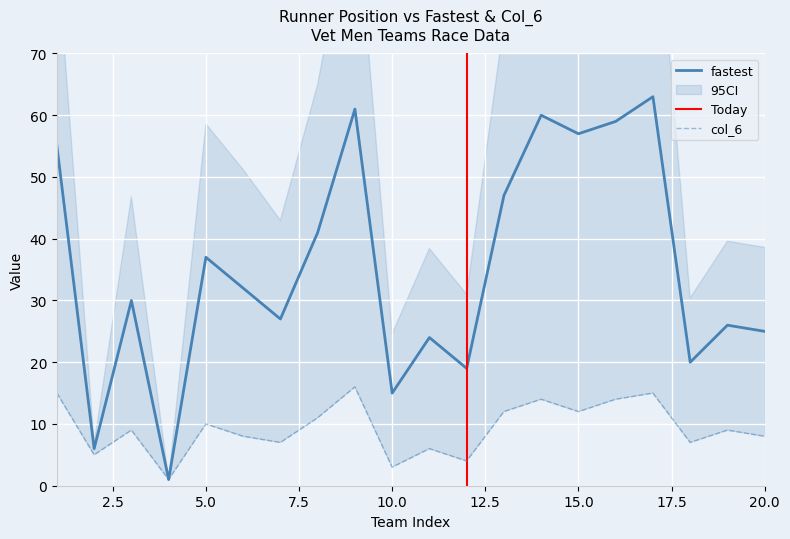

True or false: Position and fastest cross at least once.

False